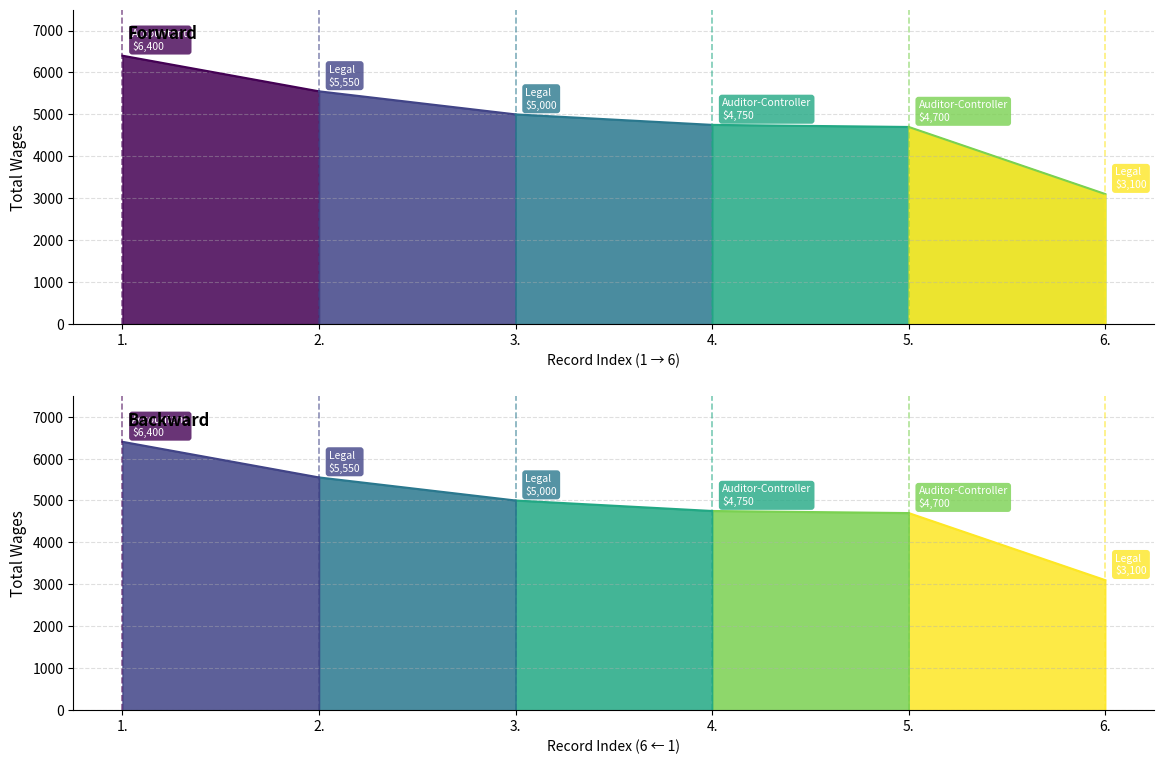

Is it true that the value at 3. is 5000?

True